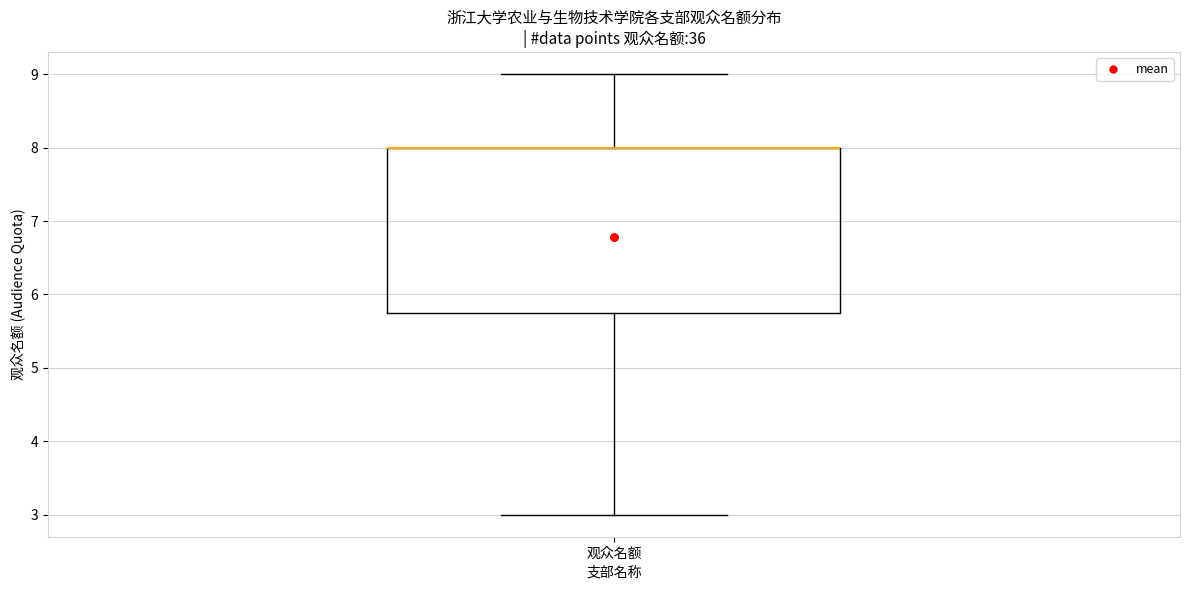

Transcribe this box plot: give where the median line is, the range the box spans, and where the two whiskers end, as read against the y-axis. The values are not printed on the chart, so give them approximately, as read against the axis.

median 8.0 (drawn on the box's upper edge), box 5.8 to 8.0, whiskers 3.0 to 9.0